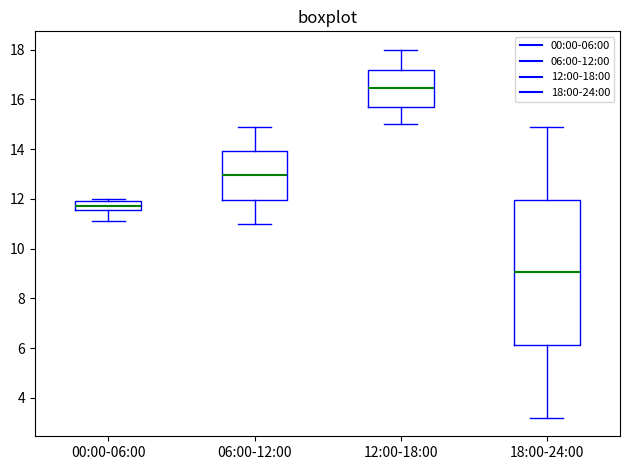

Which box's median line is the lowest?

18:00-24:00